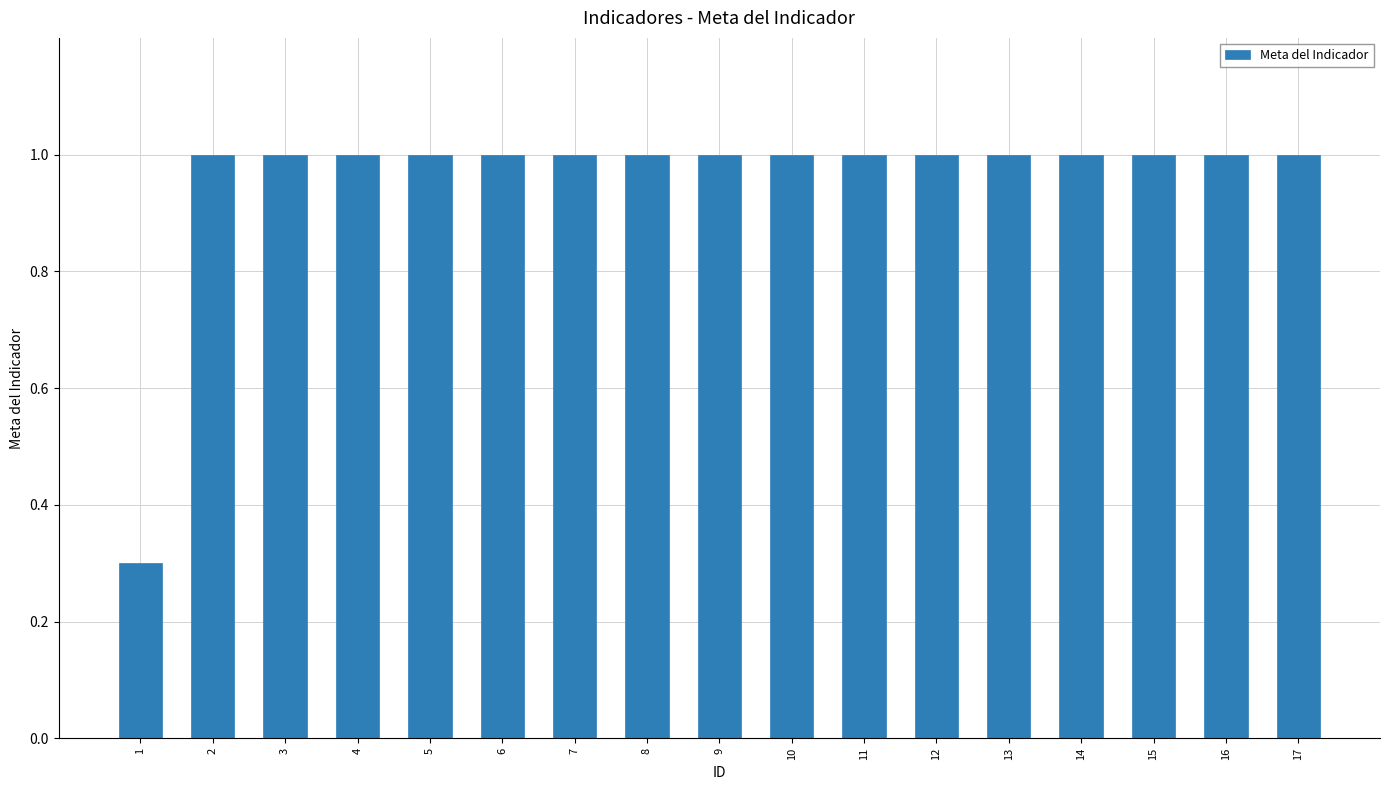

What is the average value?

1.0